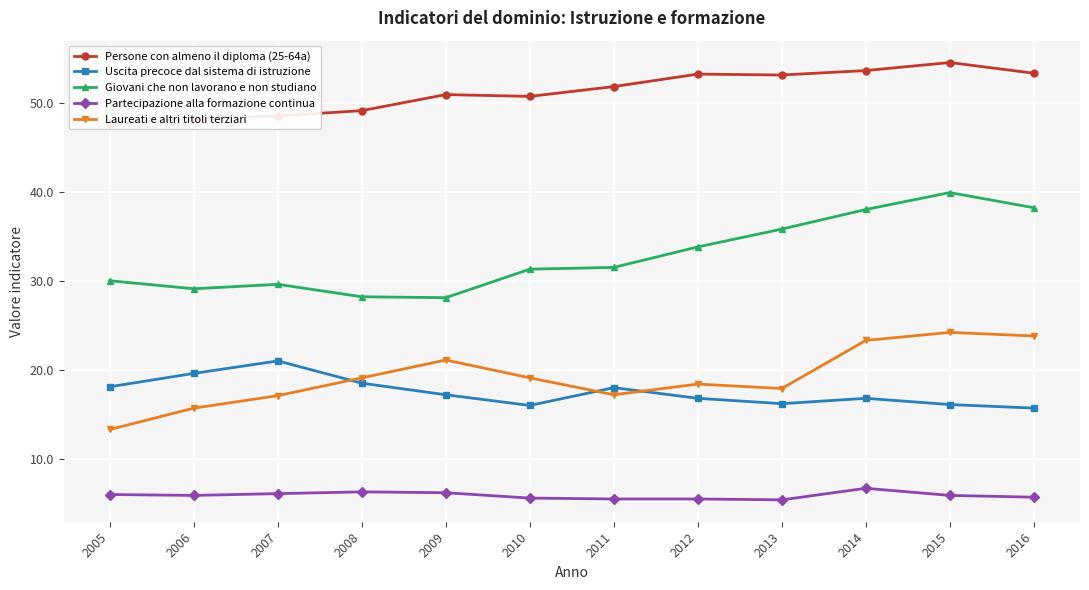

How many interior local valleys does the Giovani che non lavorano e non studiano series have?

2